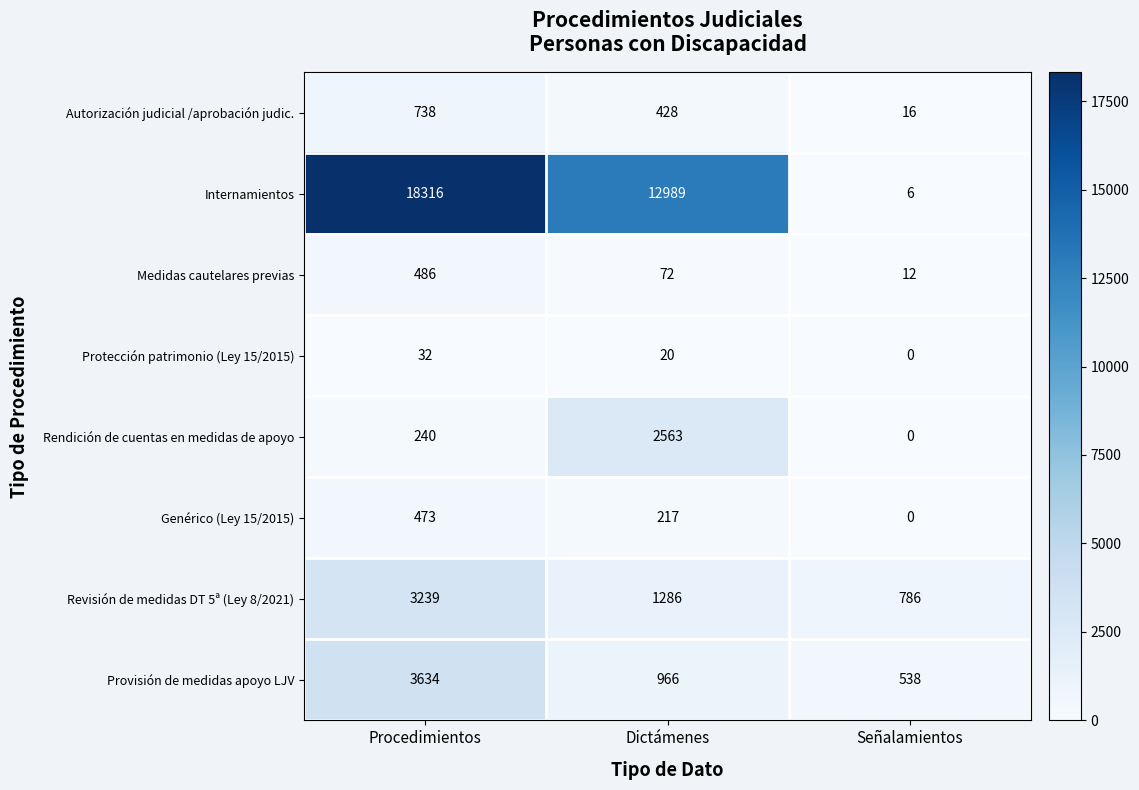

Reading right to left, transcribe all the data shown in this chart.

Autorización judicial /aprobación judic.: Señalamientos=16	Dictámenes=428	Procedimientos=738
Internamientos: Señalamientos=6	Dictámenes=12989	Procedimientos=18316
Medidas cautelares previas: Señalamientos=12	Dictámenes=72	Procedimientos=486
Protección patrimonio (Ley 15/2015): Señalamientos=0	Dictámenes=20	Procedimientos=32
Rendición de cuentas en medidas de apoyo: Señalamientos=0	Dictámenes=2563	Procedimientos=240
Genérico (Ley 15/2015): Señalamientos=0	Dictámenes=217	Procedimientos=473
Revisión de medidas DT 5ª (Ley 8/2021): Señalamientos=786	Dictámenes=1286	Procedimientos=3239
Provisión de medidas apoyo LJV: Señalamientos=538	Dictámenes=966	Procedimientos=3634